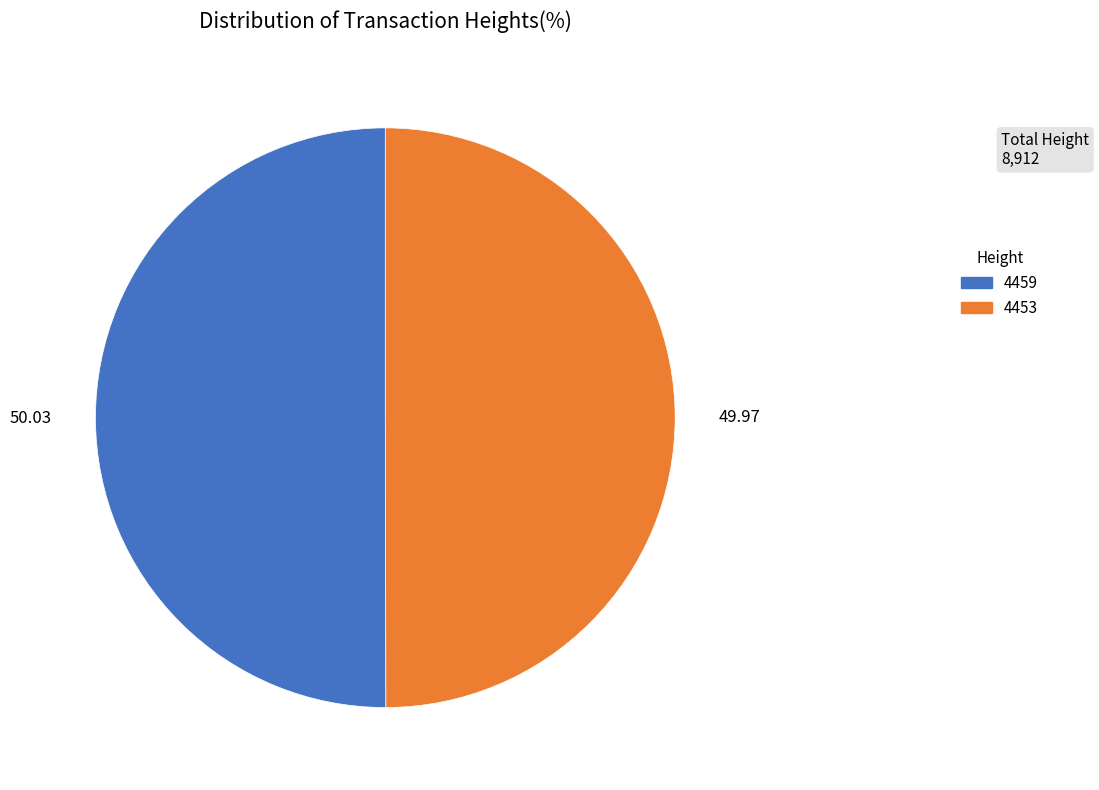

What is the ratio of the value at 50.03 to the value at 49.97?

1.0